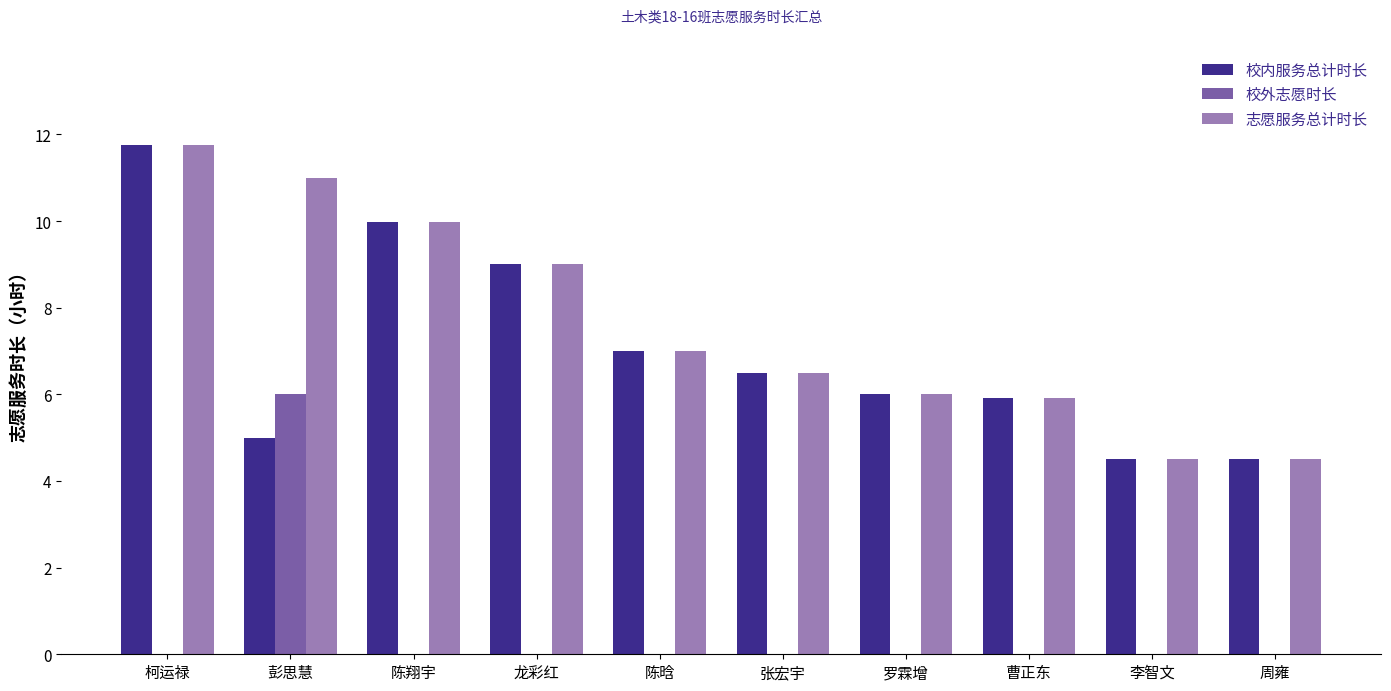

Is it true that 志愿服务总计时长 equals 5.1 at 柯运禄?

False